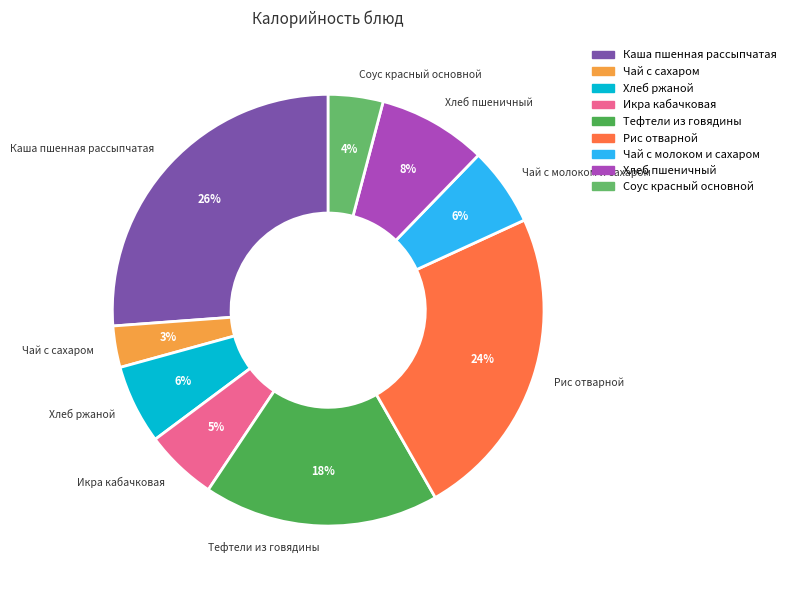

What is the largest slice in the pie chart?

Каша пшенная рассыпчатая